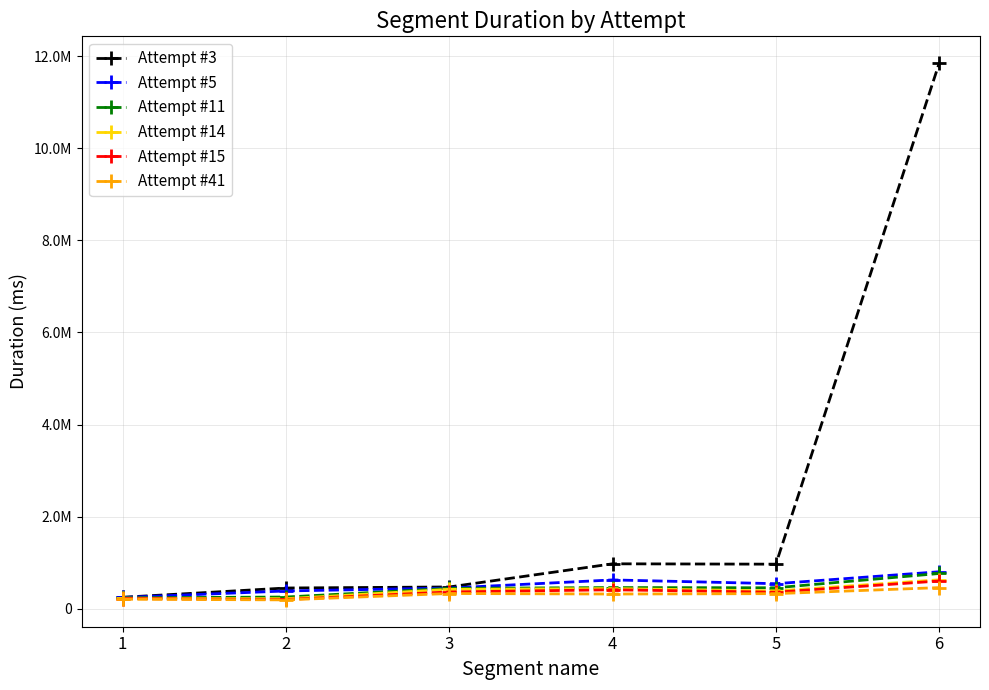

Does the chart have visible grid lines?

Yes